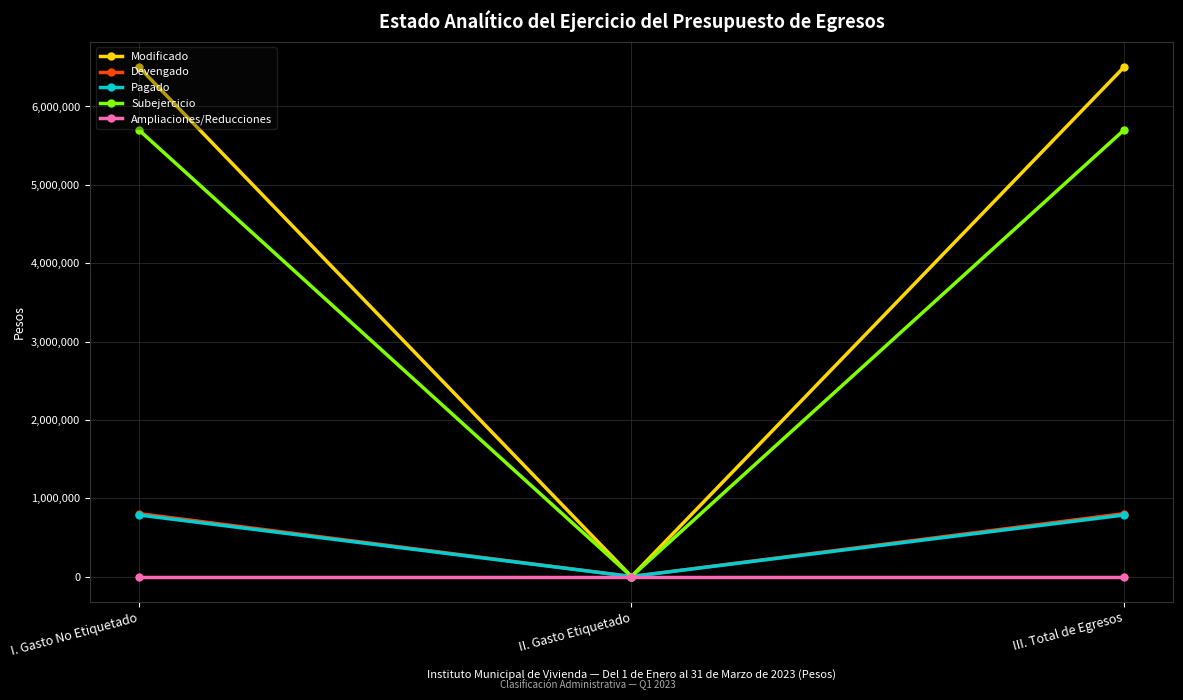

Between I. Gasto No Etiquetado and II. Gasto Etiquetado, which series saw the biggest shift?

Modificado